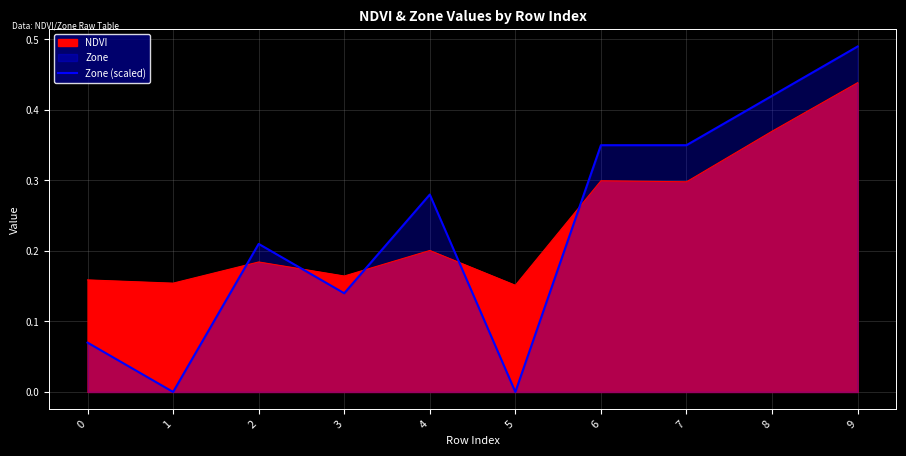

What value does the data have at 4?

0.3